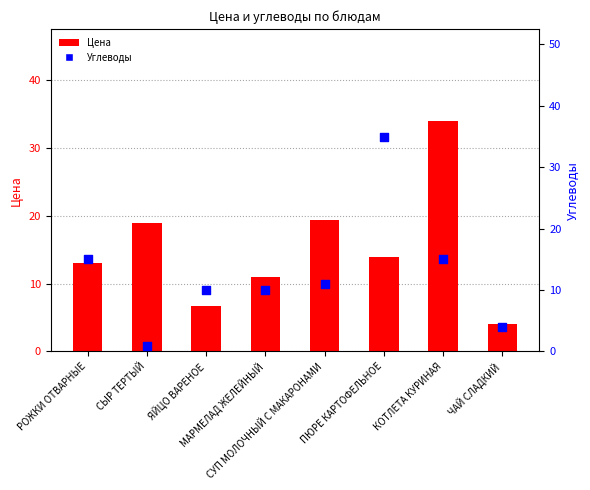

Is the value of Углеводы at ПЮРЕ КАРТОФЕЛЬНОЕ greater than the value of Цена at ПЮРЕ КАРТОФЕЛЬНОЕ?

Yes